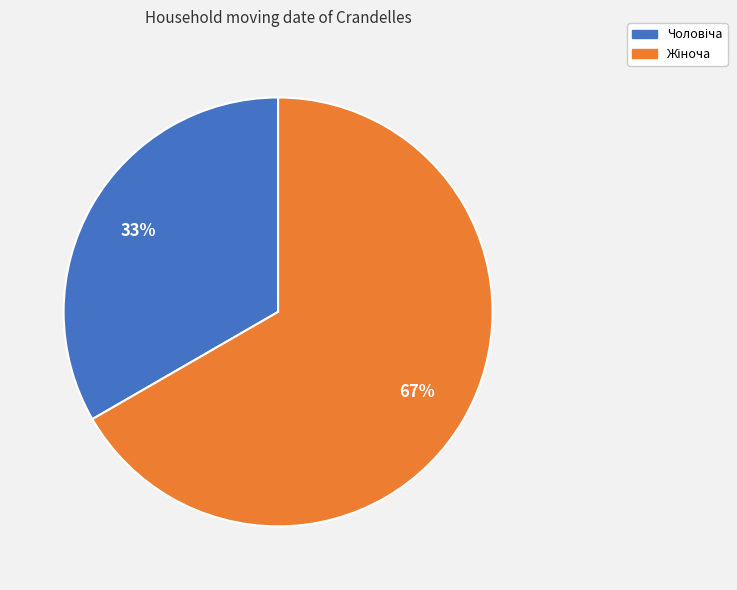

To the nearest percent, what is the average slice percentage?

50%